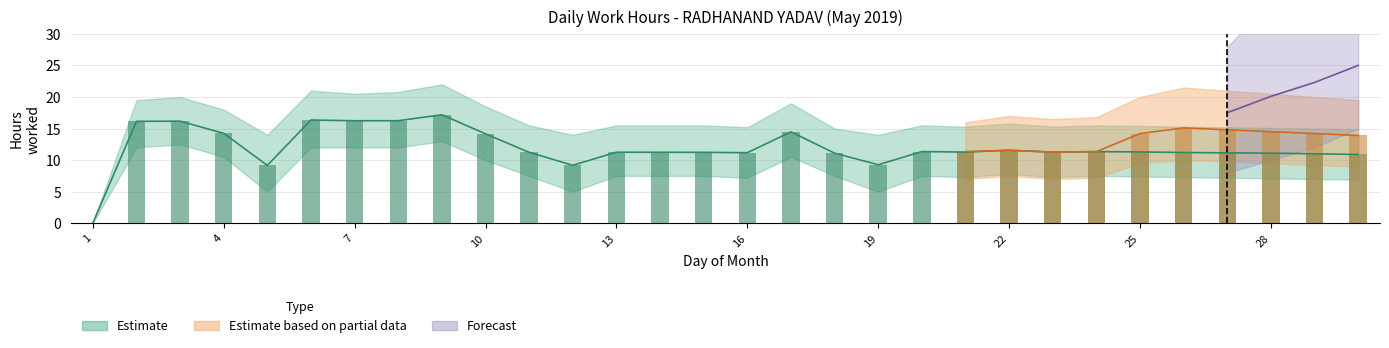

Rank the series by their maximum value, from highest to lowest.

Forecast, Estimate, Estimate based on partial data